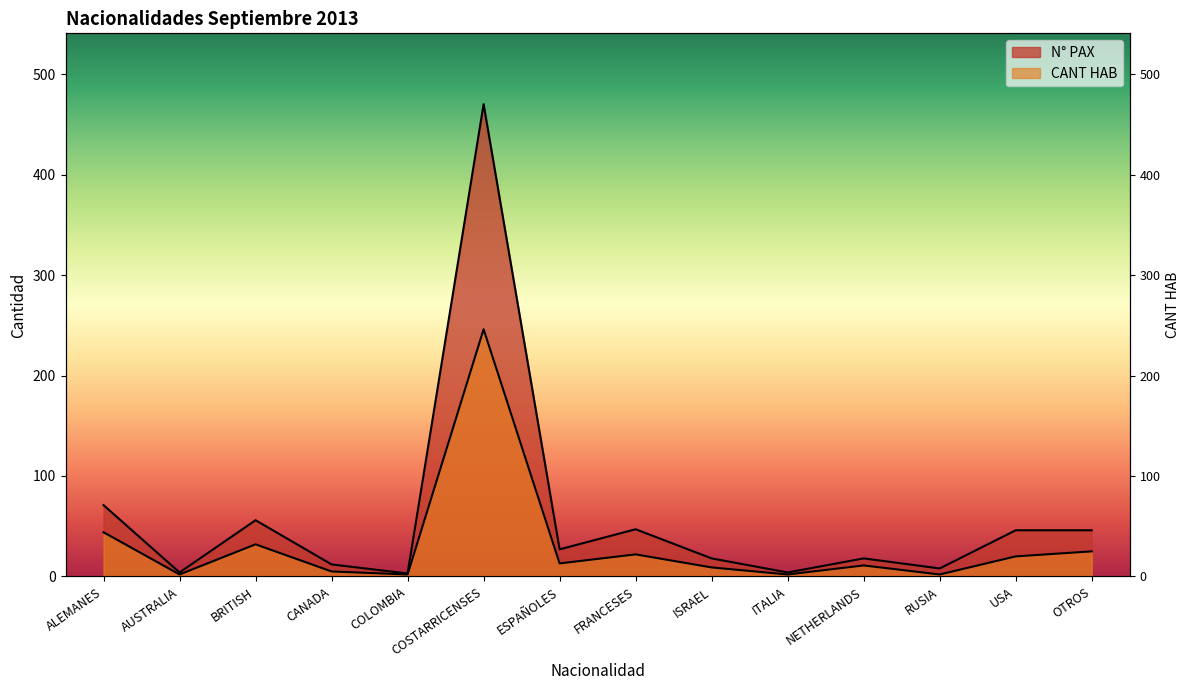

At how many categories does at least one series exceed 419?

1